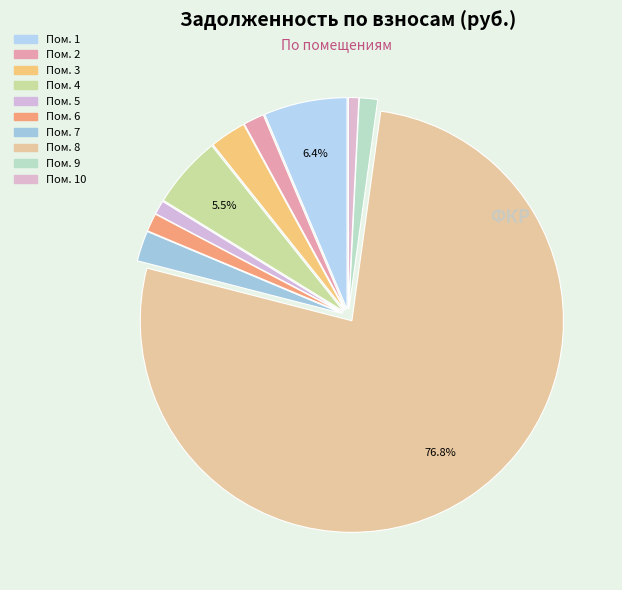

How many segments does this pie chart have?

10